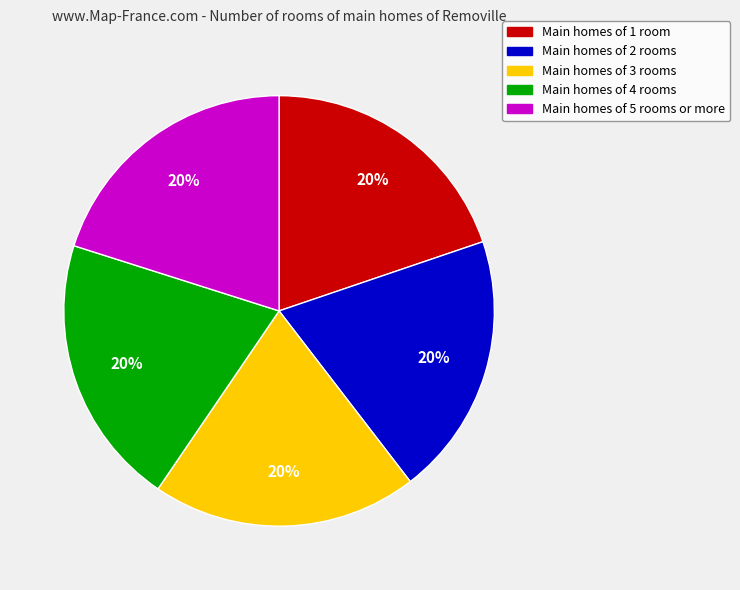

To the nearest percent, what is the combined percentage of Main homes of 2 rooms and Main homes of 4 rooms?

40%